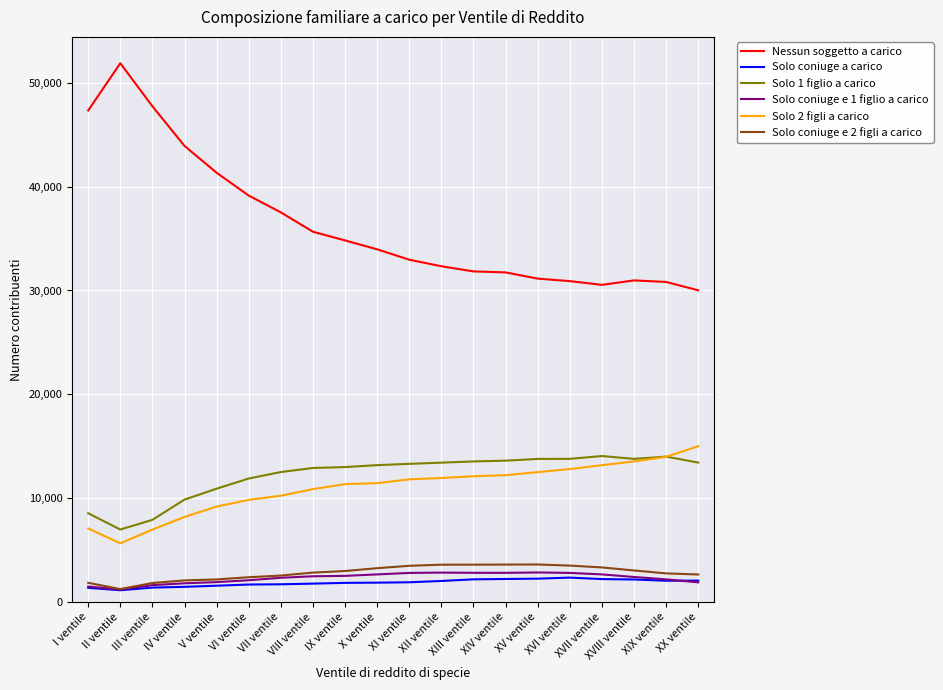

Which series has the largest total across all categories?

Nessun soggetto a carico